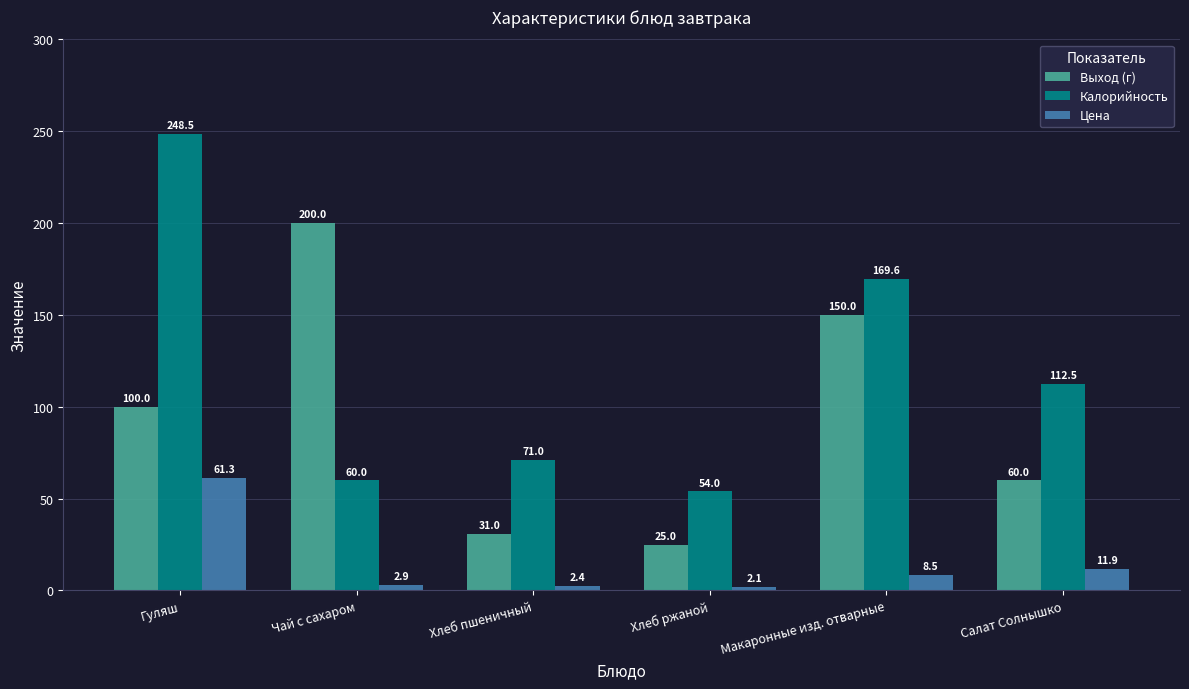

Rank the categories by Цена value from lowest to highest.

Хлеб ржаной, Хлеб пшеничный, Чай с сахаром, Макаронные изд. отварные, Салат Солнышко, Гуляш